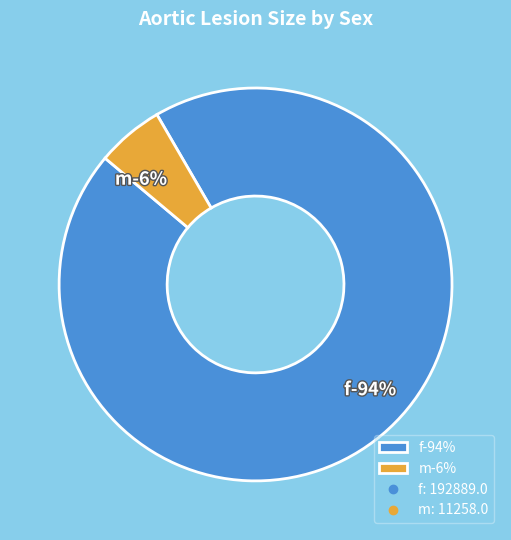

What is the largest slice in the pie chart?

f